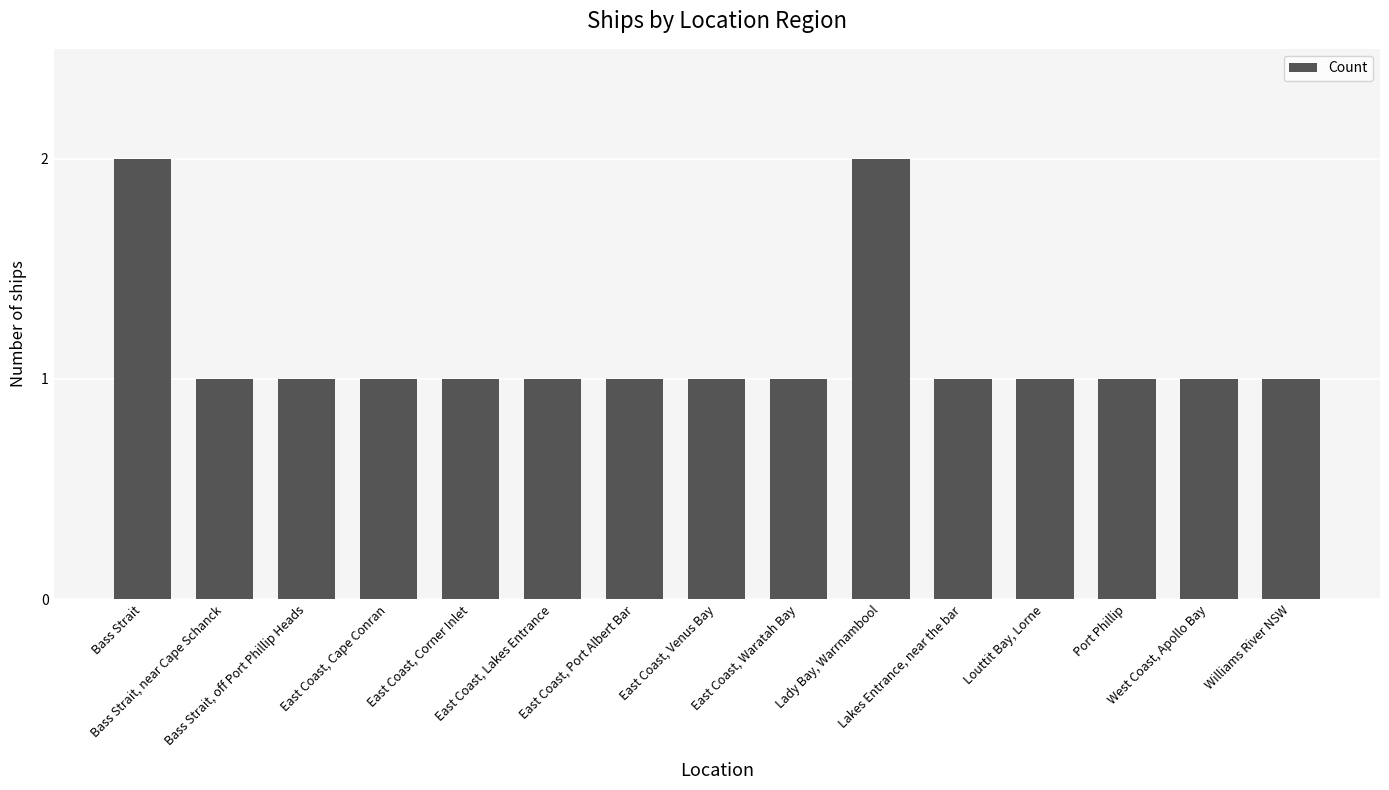

What is the value of the 9th bar from the left?

1